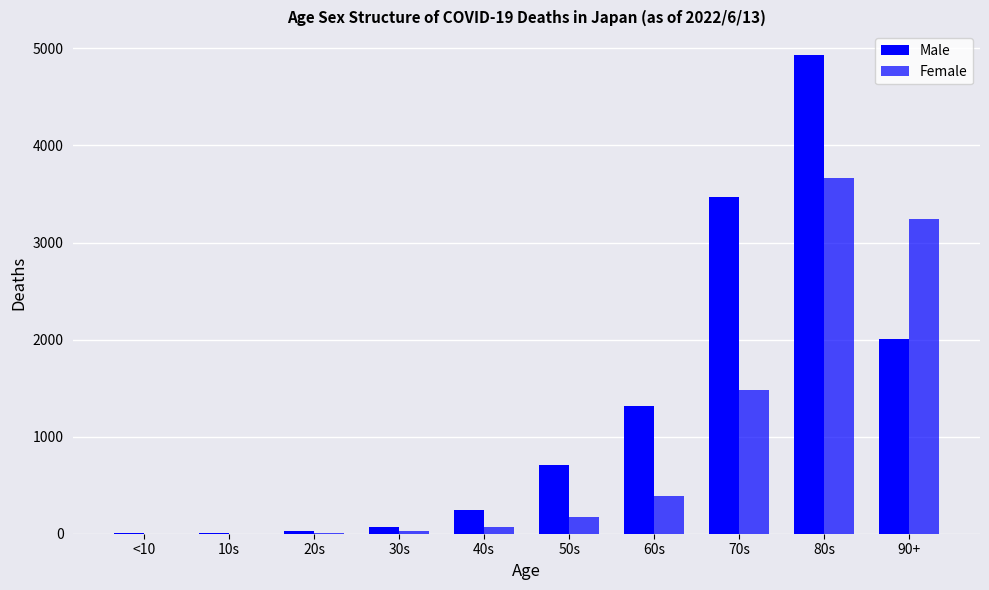

How many series are shown in this chart?

2